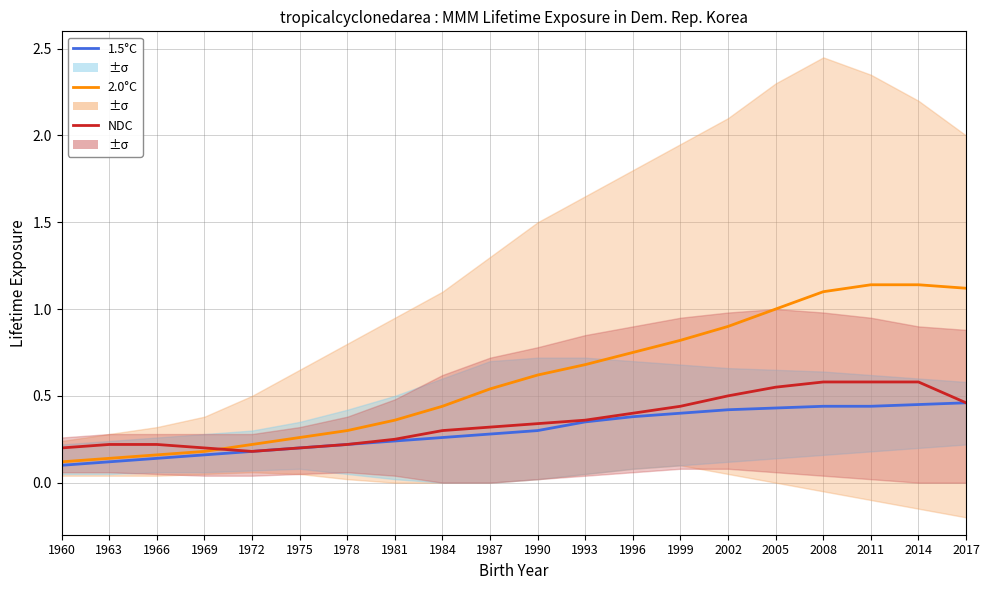

What is the sum of all NDC values?

7.1